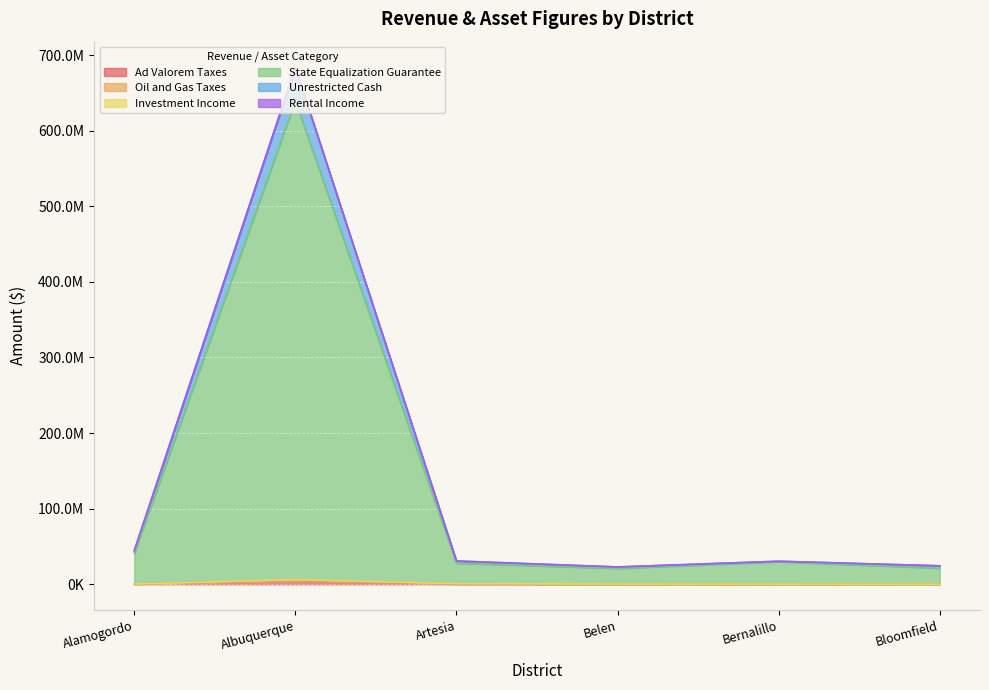

At which label does Ad Valorem Taxes first exceed 302669?

Albuquerque